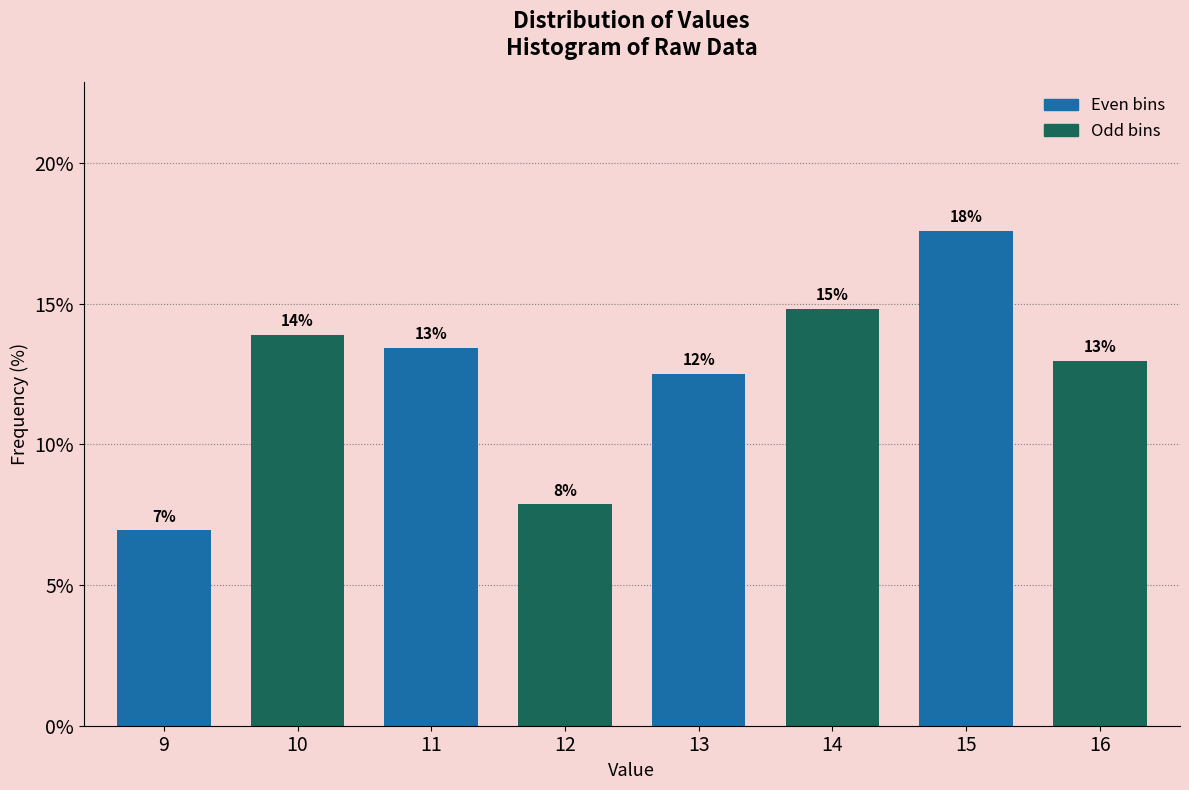

How many bars are there in total?

8